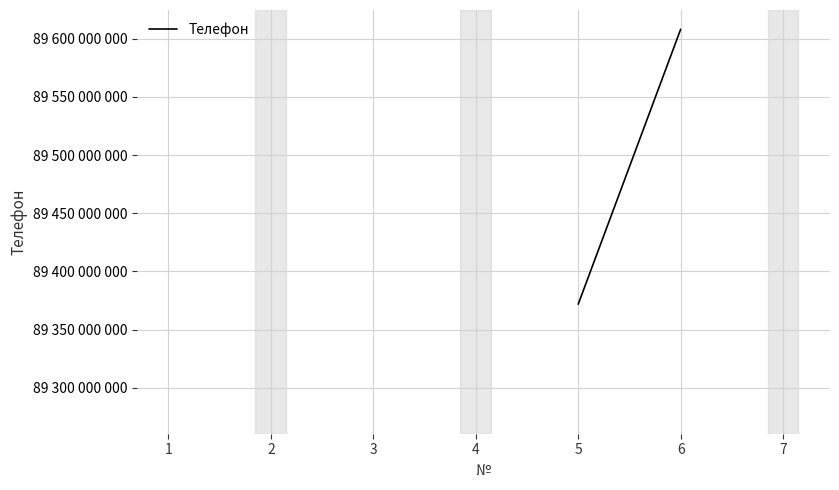

Does the chart display data point markers on the line(s)?

No